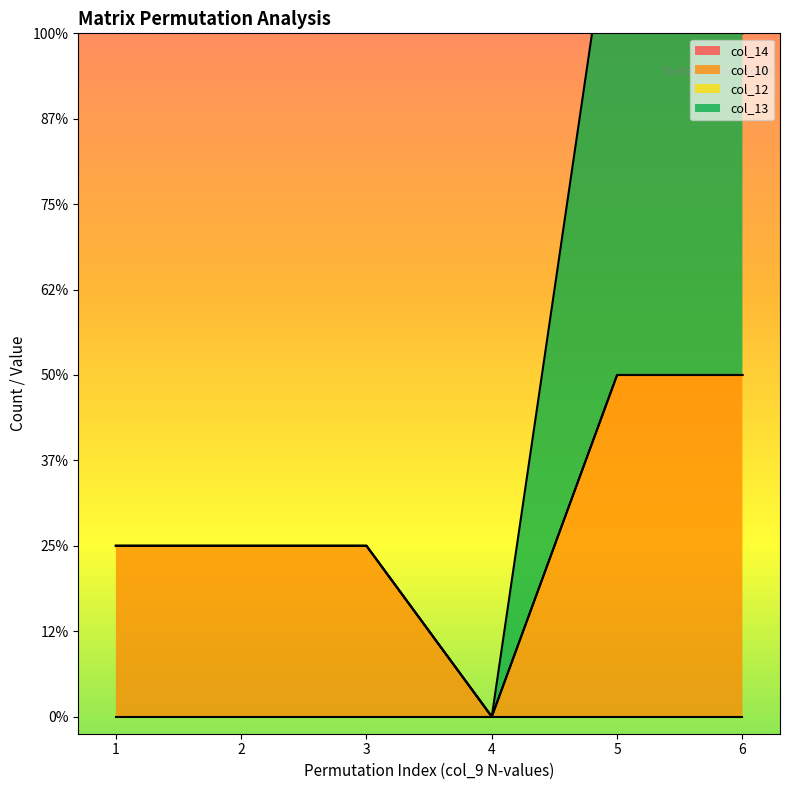

Between 1 and 7, which series saw the biggest shift?

col_14